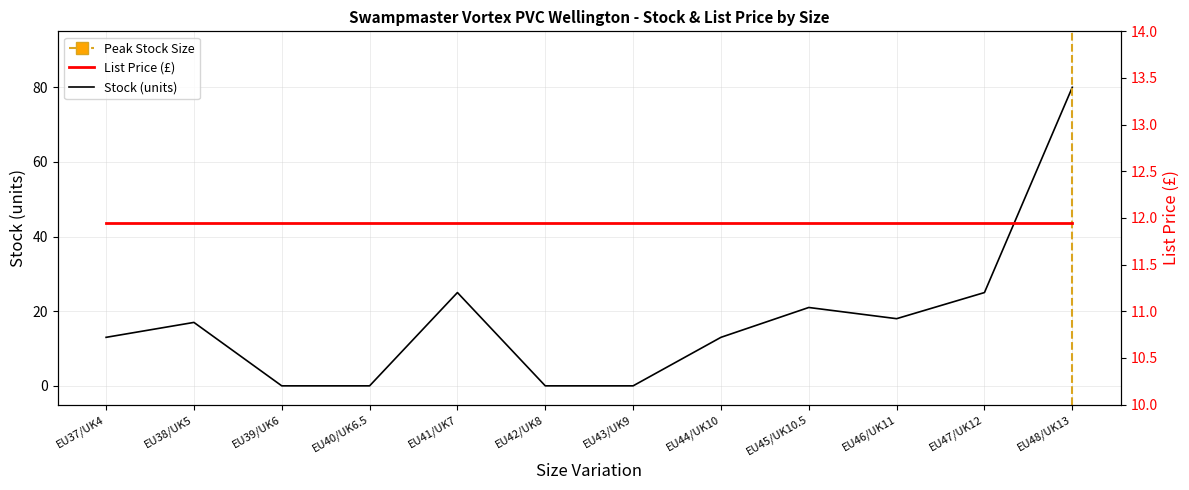

Between EU44/UK10 and EU46/UK11, which is larger?

EU46/UK11